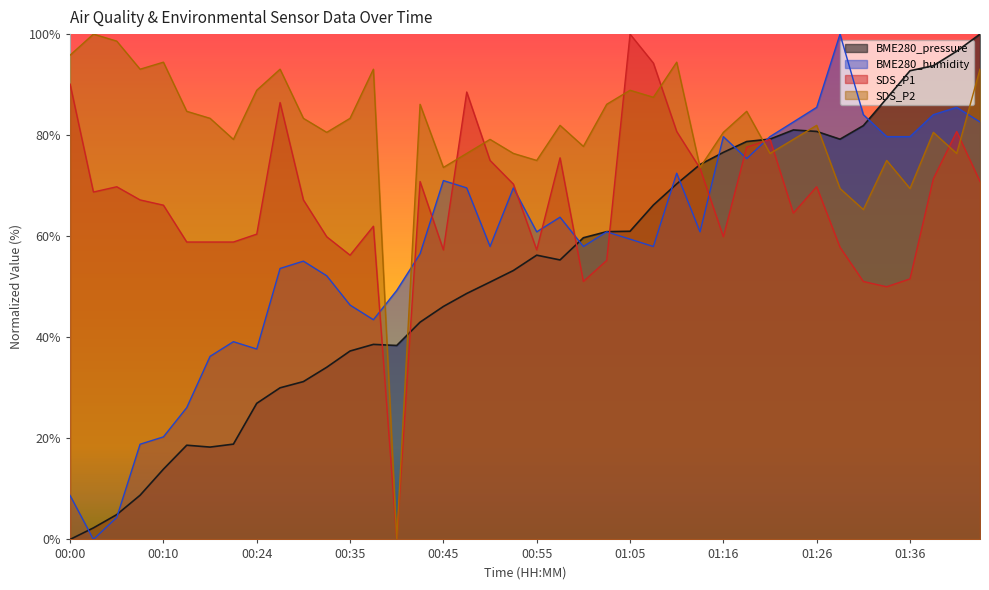

At which category does SDS_P2 reach its first local valley?

00:08